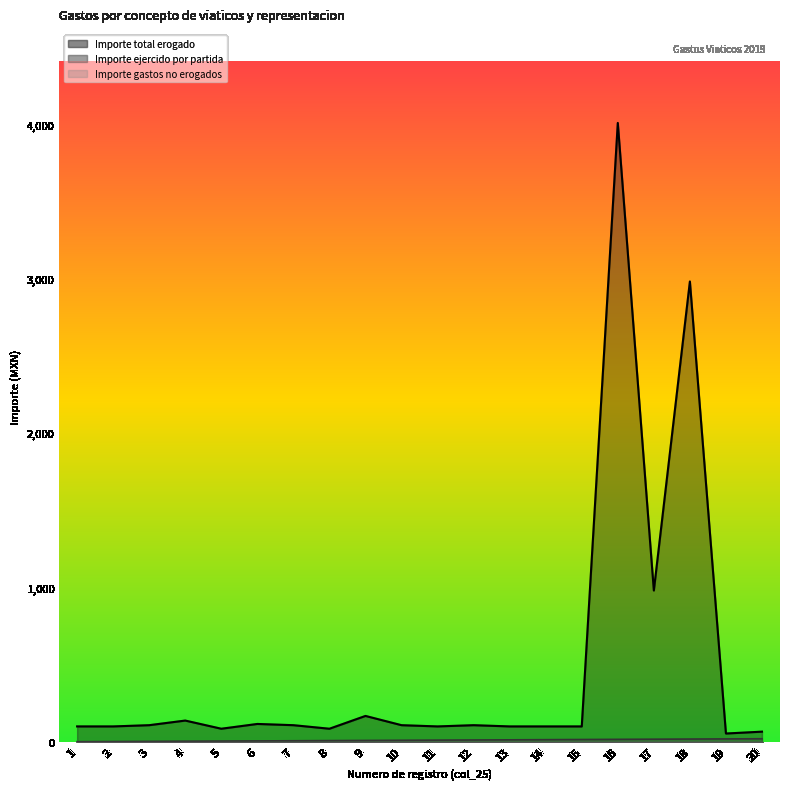

What is the sum of the Importe ejercido por partida values at 8 and 4?

12.0